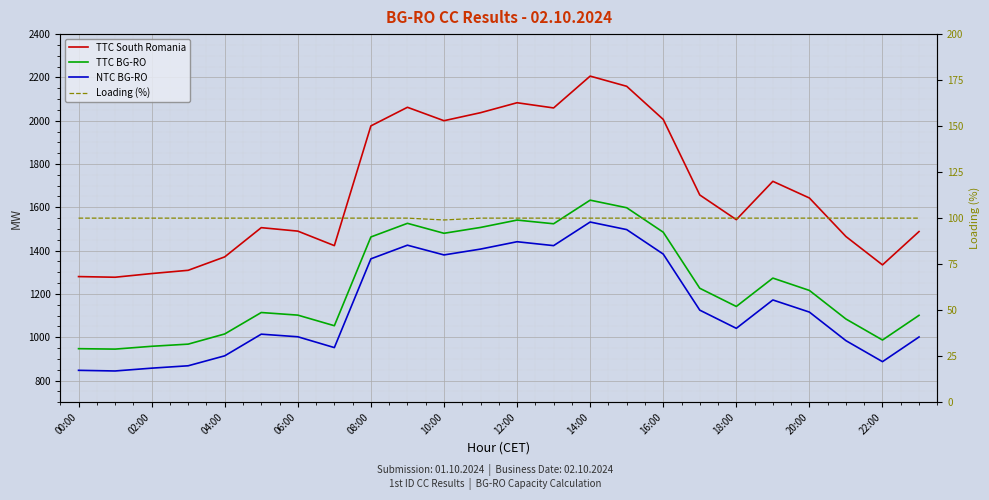

Which series has the largest total across all categories?

TTC South Romania